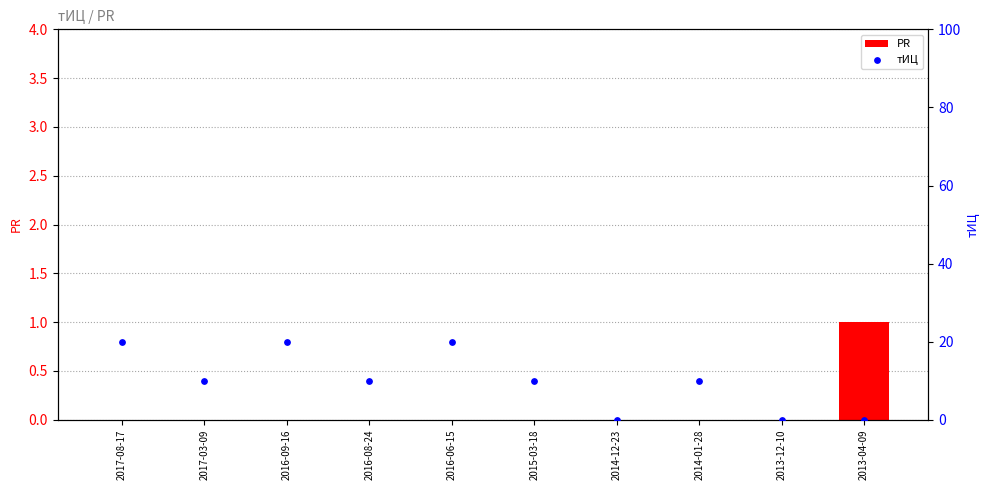

What are all the series names shown in the legend?

PR, тИЦ